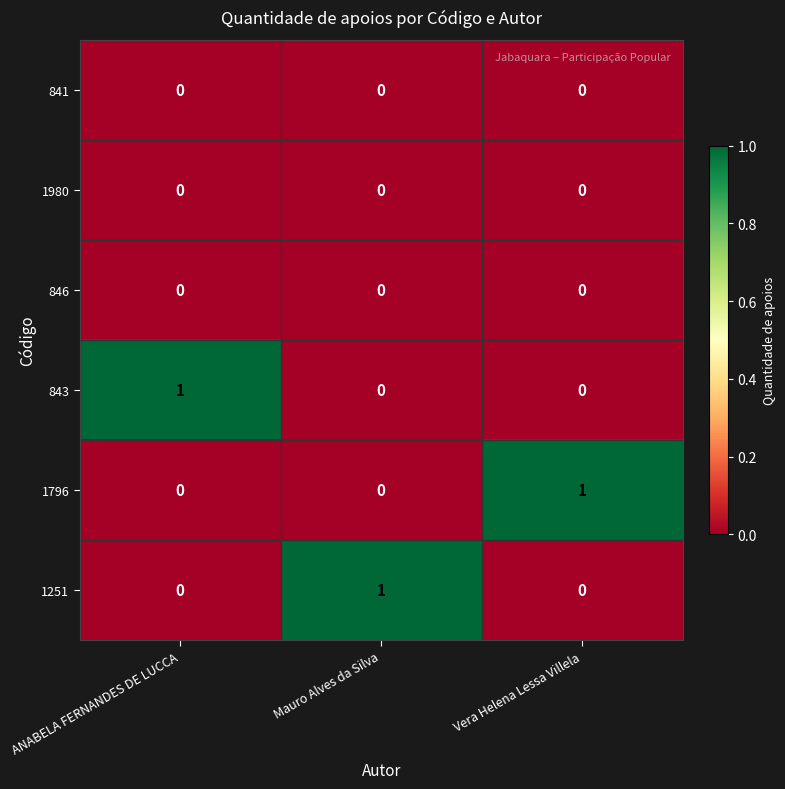

How many 843 values are between 0 and 1?

3